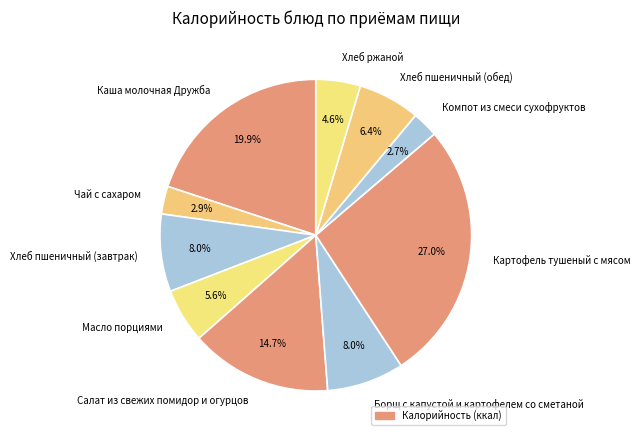

To the nearest percent, what portion does Картофель тушеный с мясом represent?

27%